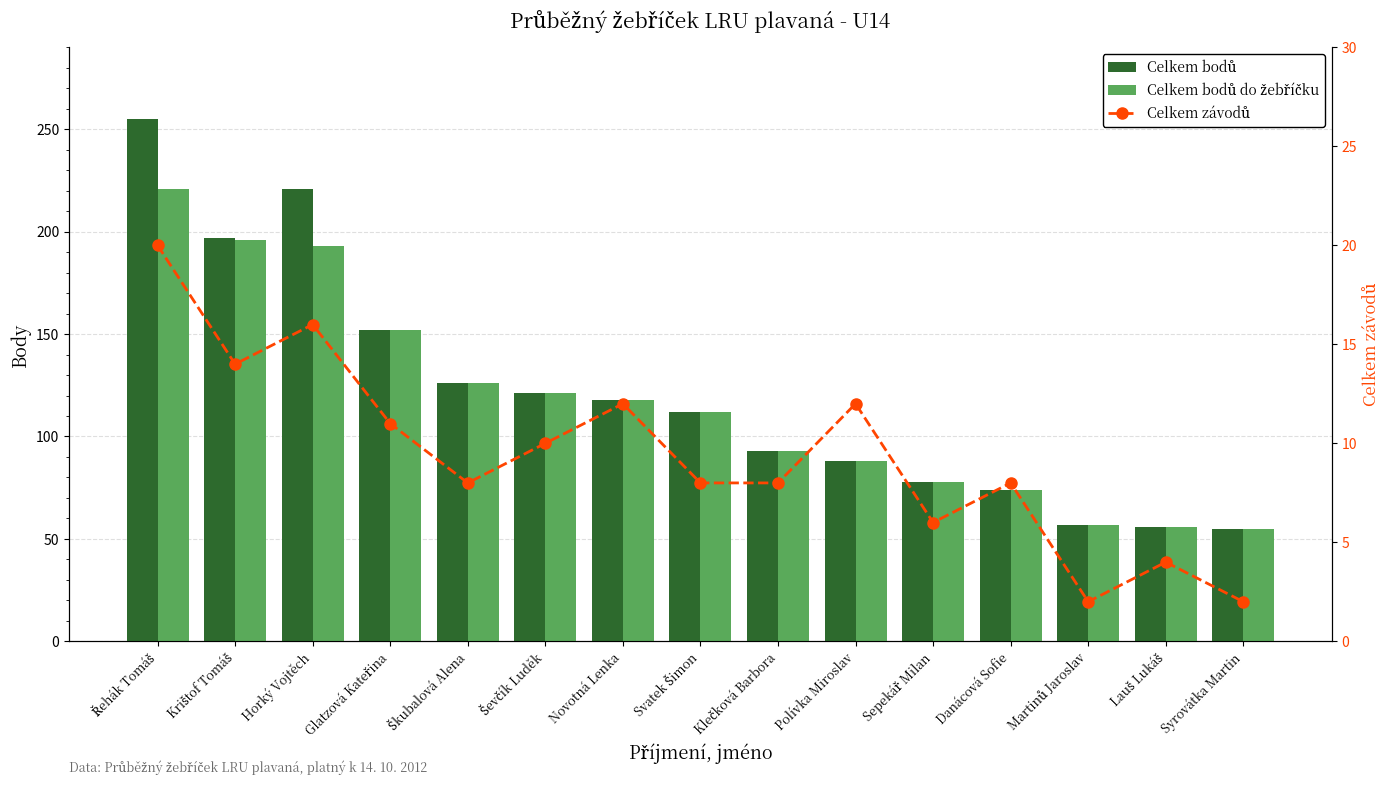

How many distinct data groups are displayed?

3